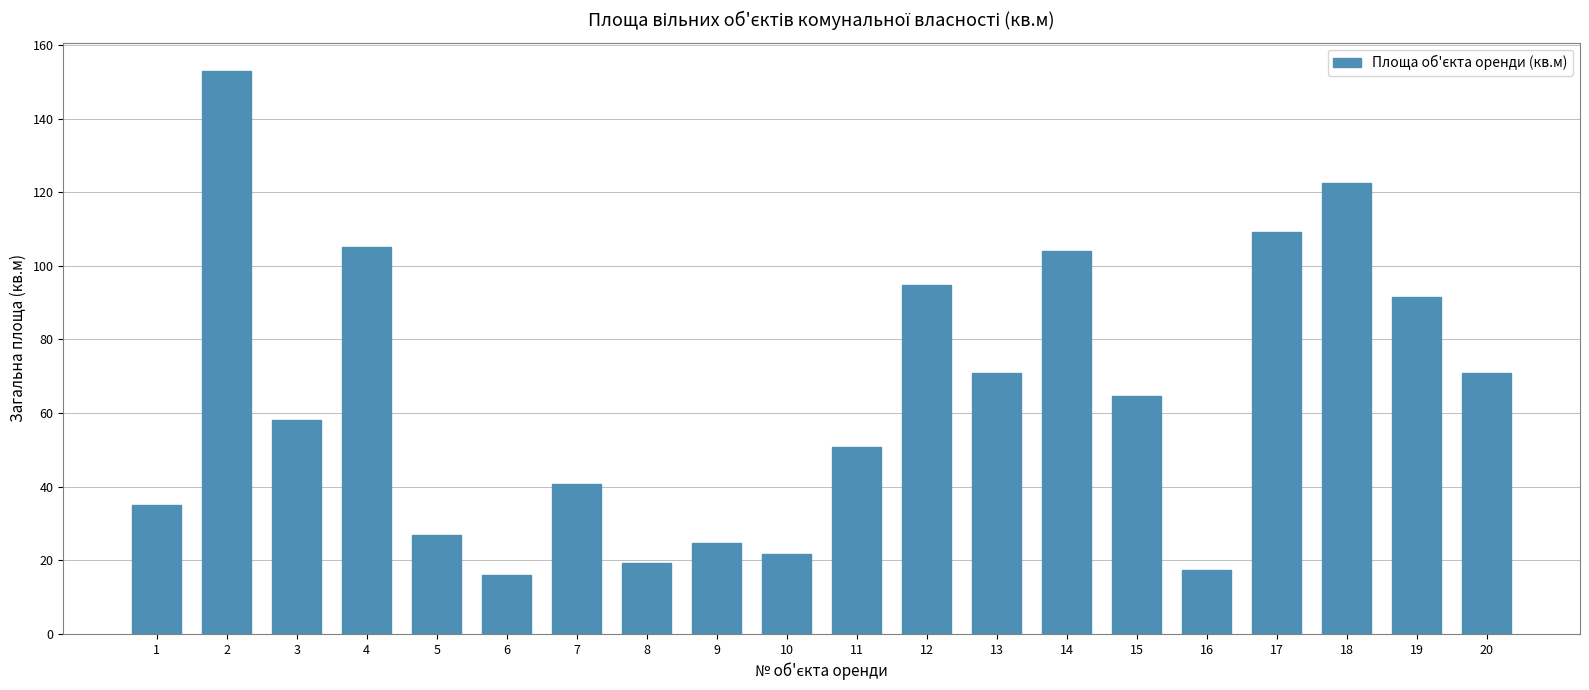

What is the value of the 3rd bar from the left?

58.0